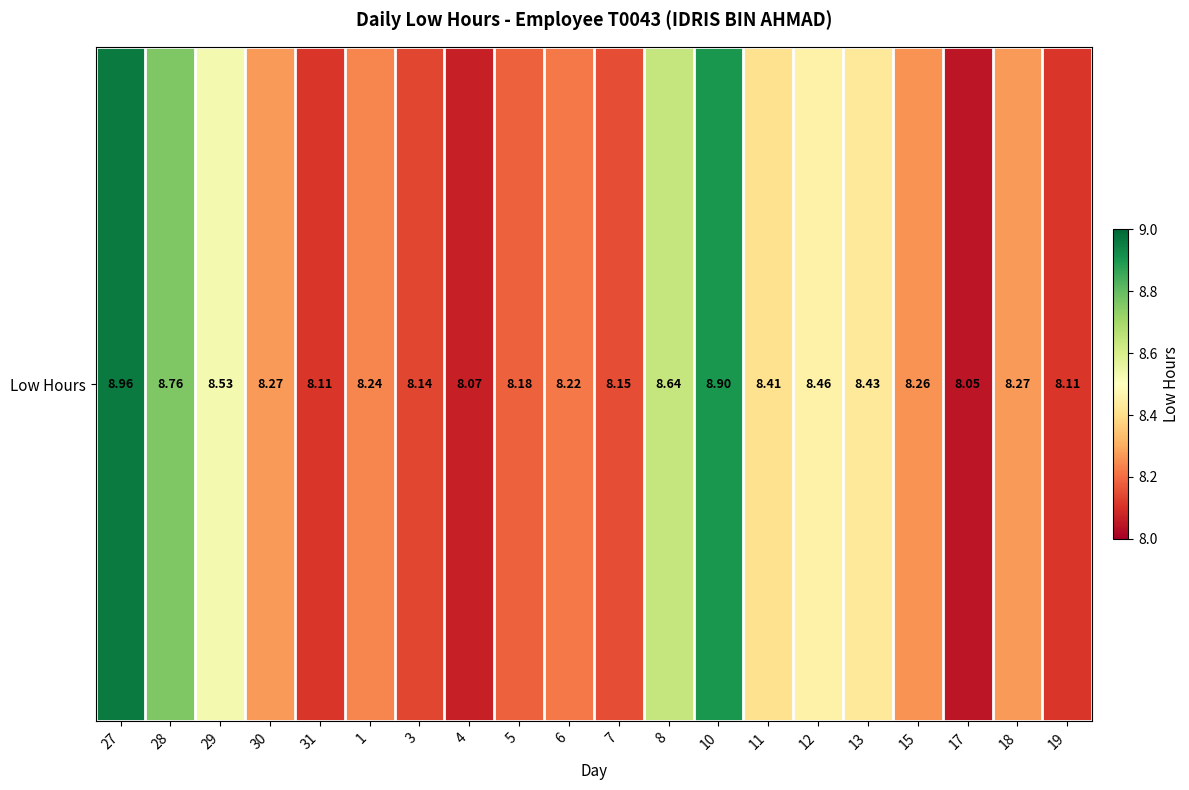

What is the smallest value displayed?

8.1